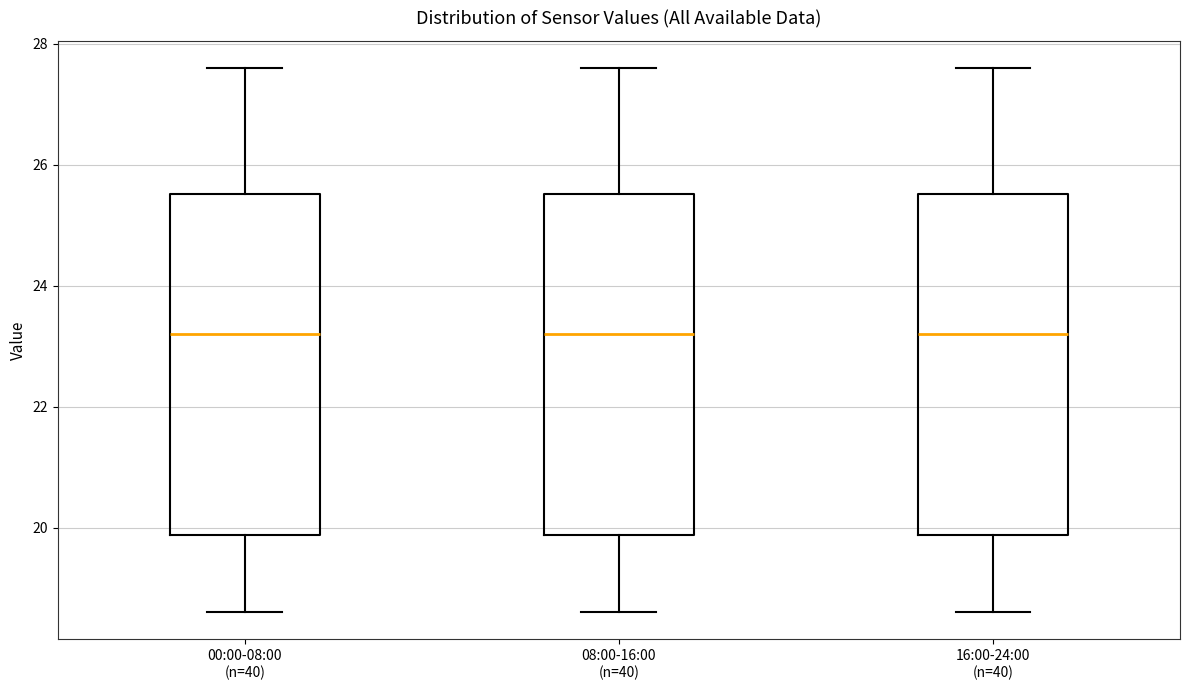

Reading left to right, read every box against the y-axis: the position of its median line, the range the box covers, and the ends of its whiskers. The values are not printed on the chart, so give them approximately, as read against the axis.

00:00-08:00 (n=40): median 23.2, box 19.8 to 25.6, whiskers 18.6 to 27.6
08:00-16:00 (n=40): median 23.2, box 19.8 to 25.6, whiskers 18.6 to 27.6
16:00-24:00 (n=40): median 23.2, box 19.8 to 25.6, whiskers 18.6 to 27.6